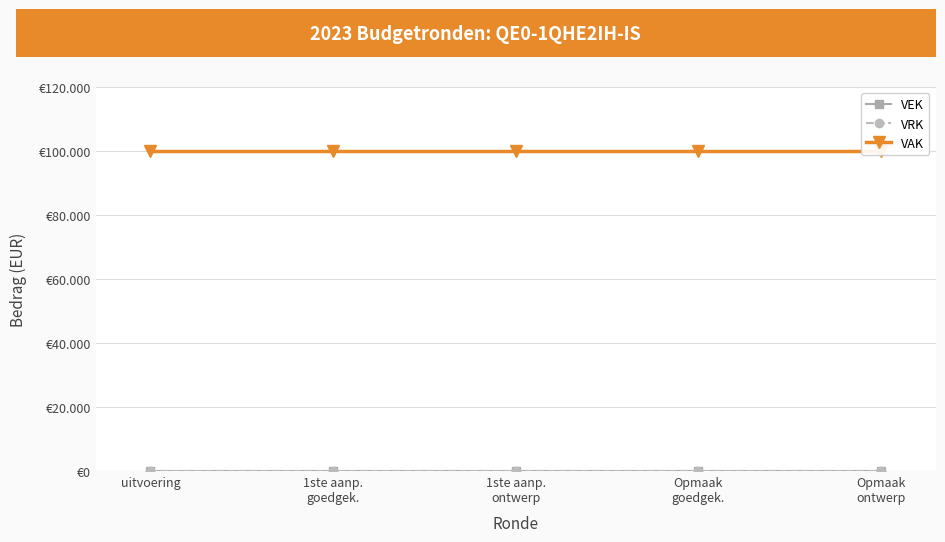

What value does the VAK series have at Opmaak
ontwerp?

100000